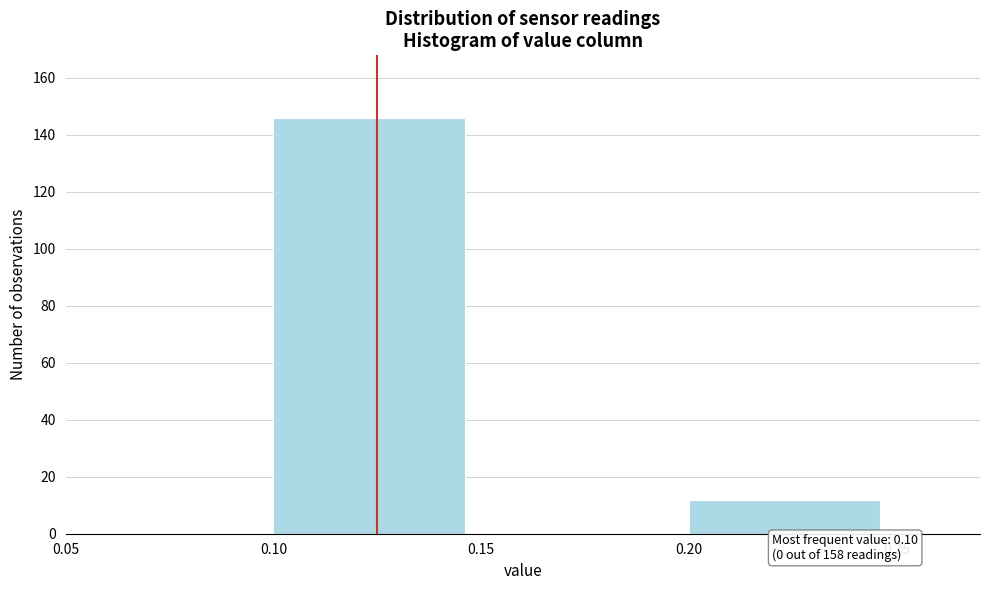

Which range on the x-axis has the tallest bar?

0.10 to 0.15